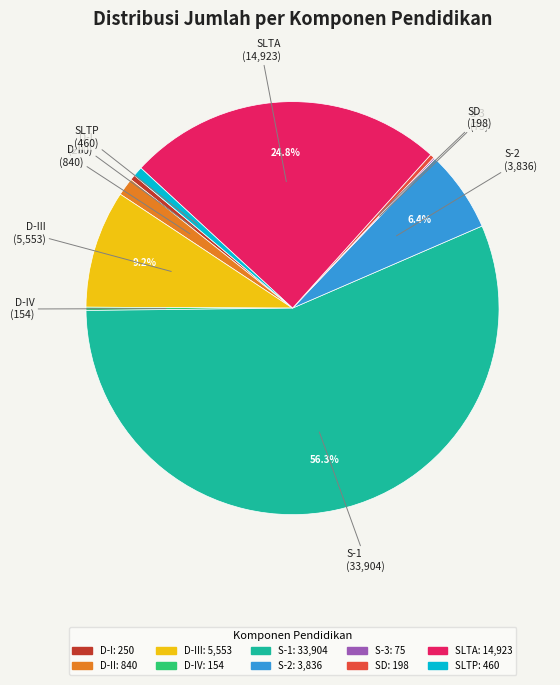

Is there a majority slice in this chart?

Yes